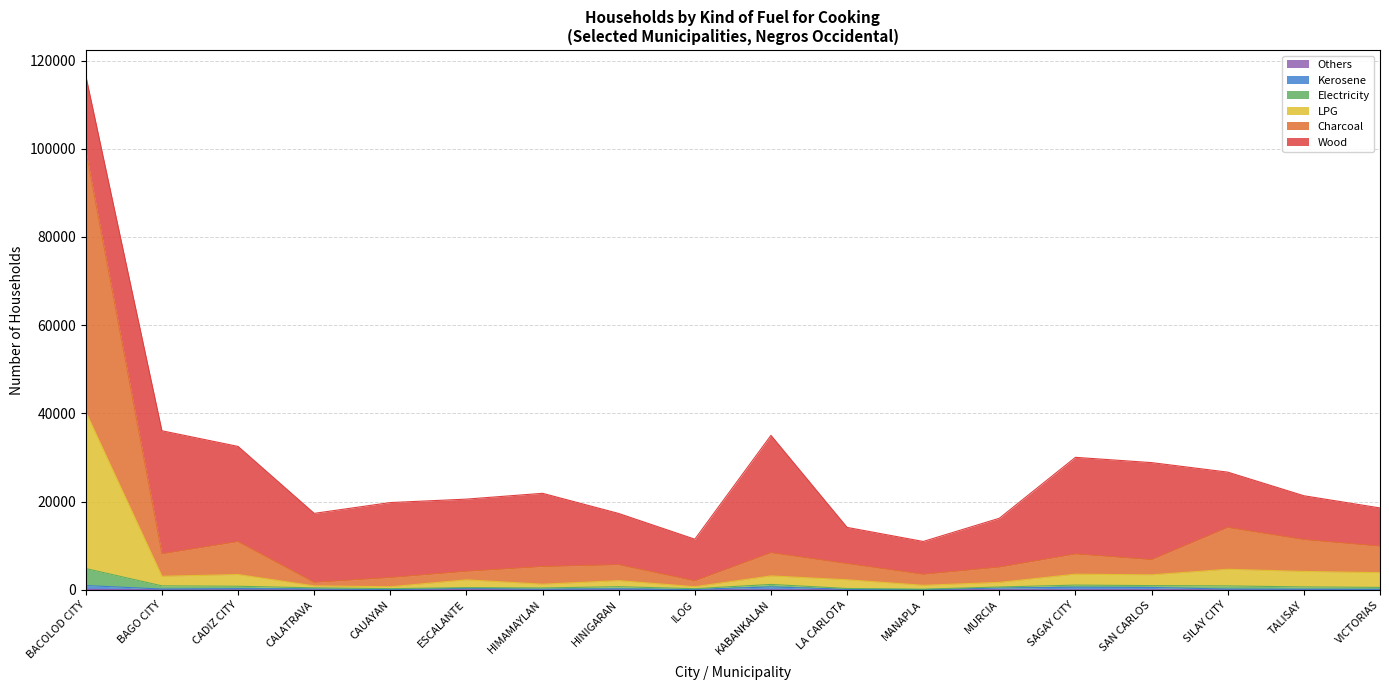

List the labels in order of Electricity value, smallest first.

MANAPLA, ILOG, CAUAYAN, LA CARLOTA, HIMAMAYLAN, CALATRAVA, ESCALANTE, VICTORIAS, MURCIA, TALISAY, HINIGARAN, CADIZ CITY, SILAY CITY, BAGO CITY, SAN CARLOS, SAGAY CITY, KABANKALAN, BACOLOD CITY